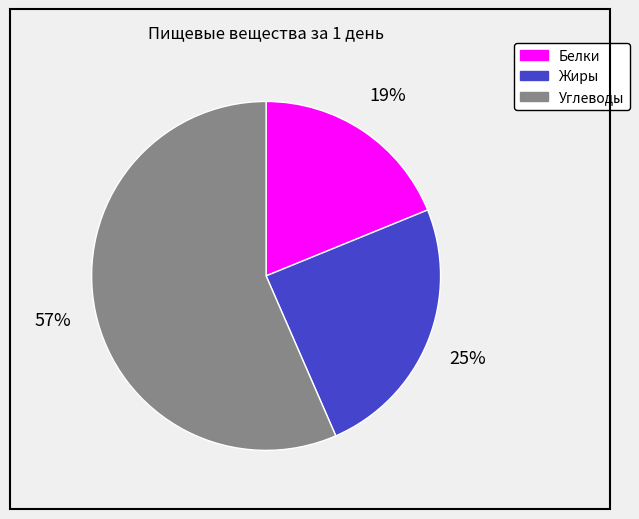

What percentage is the Белки slice, to the nearest percent?

19%